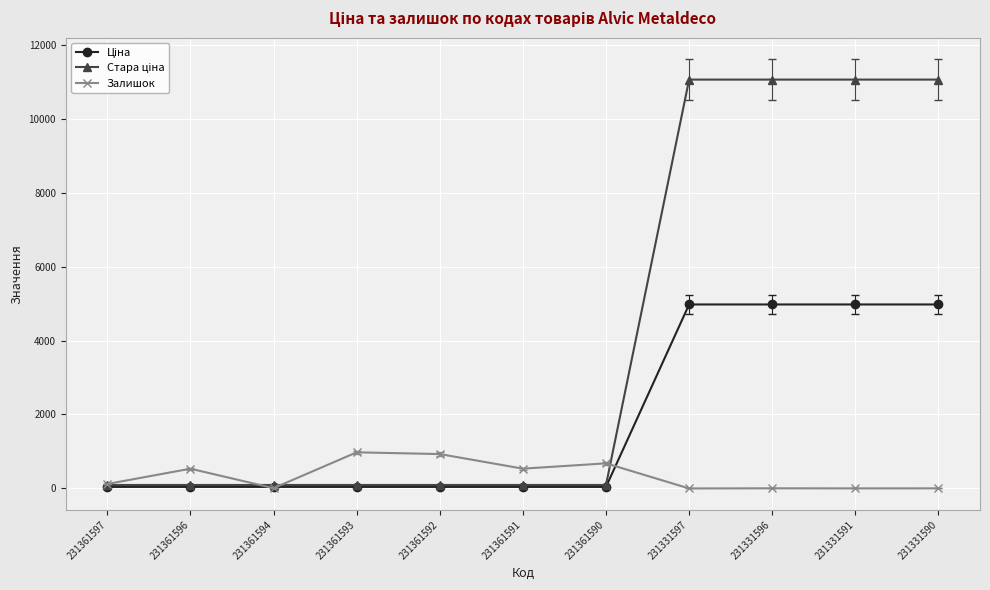

How many data points does each series have?

11